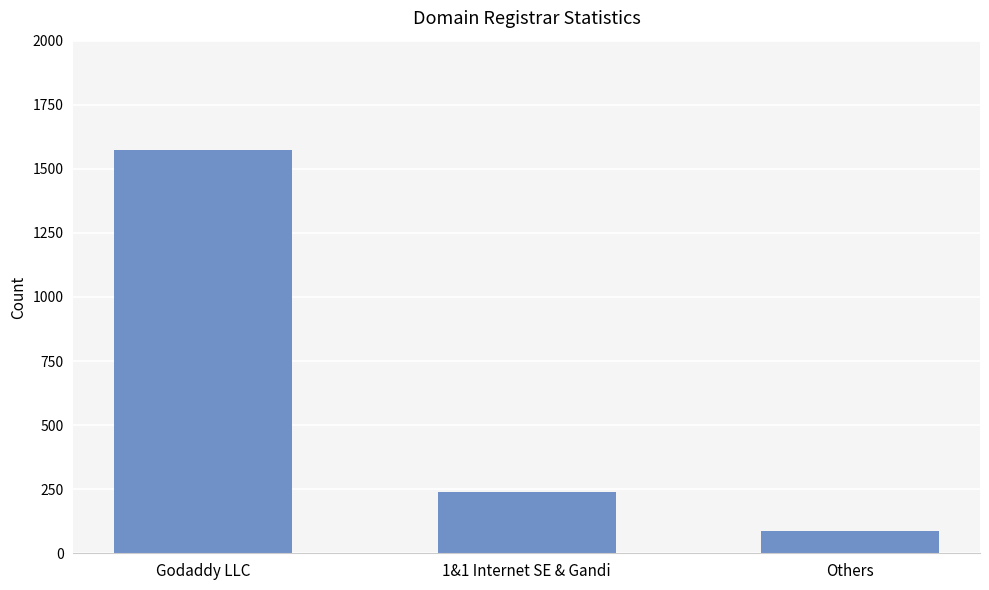

List the labels in order of value, smallest first.

Others, 1&1 Internet SE & Gandi, Godaddy LLC